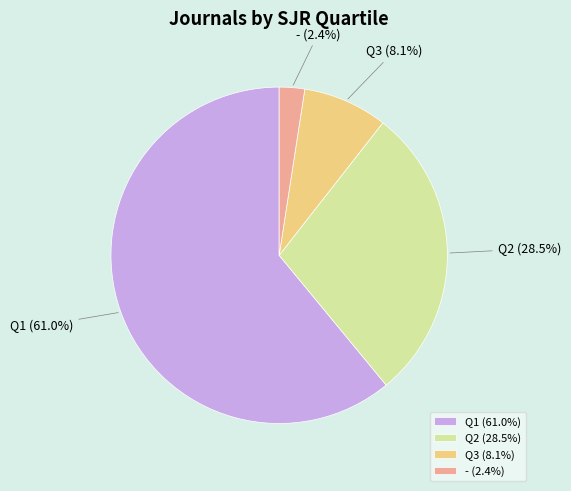

Is Q3 the majority of the pie?

No